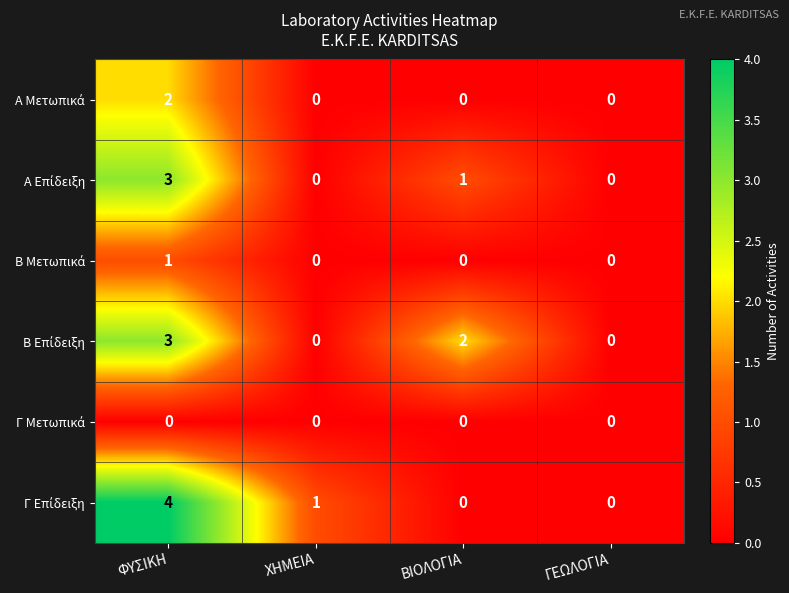

How many distinct data groups are displayed?

6